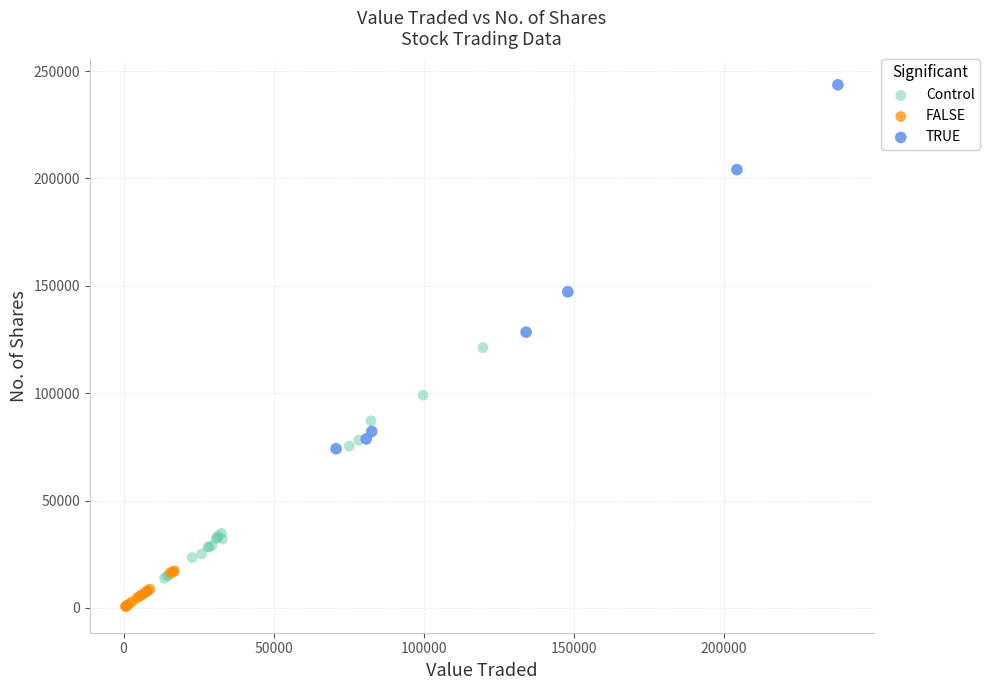

Which series has the largest Y range (max minus min)?

TRUE